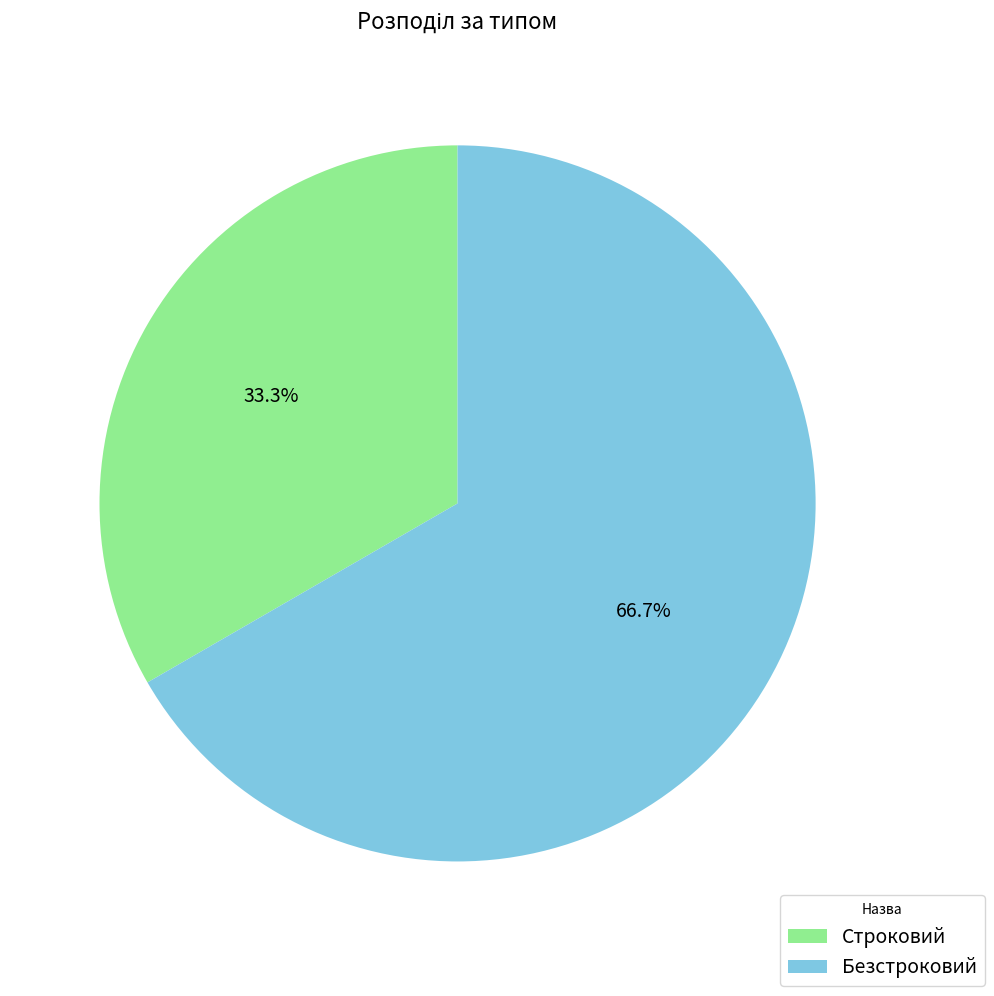

Is there any slice that represents more than half of the pie?

Yes